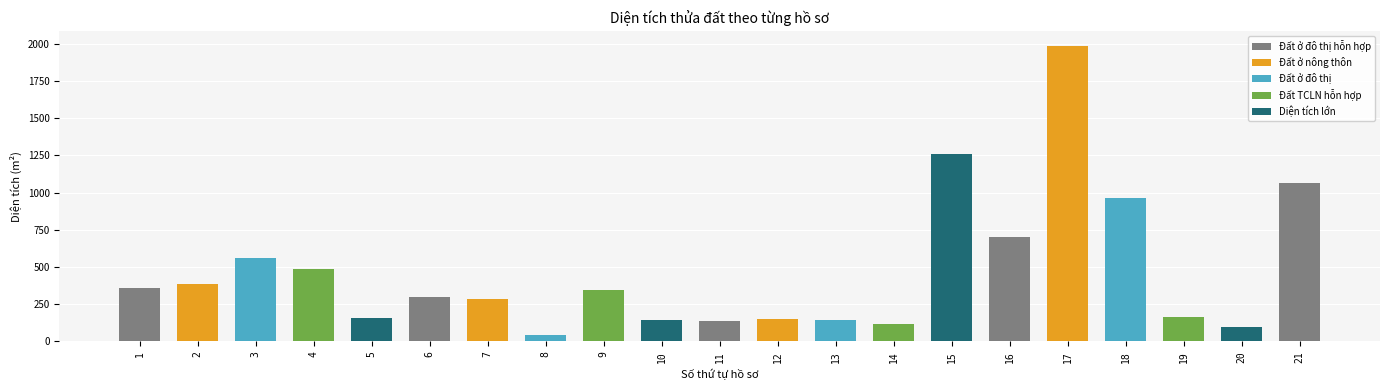

How many bars are there in total?

21